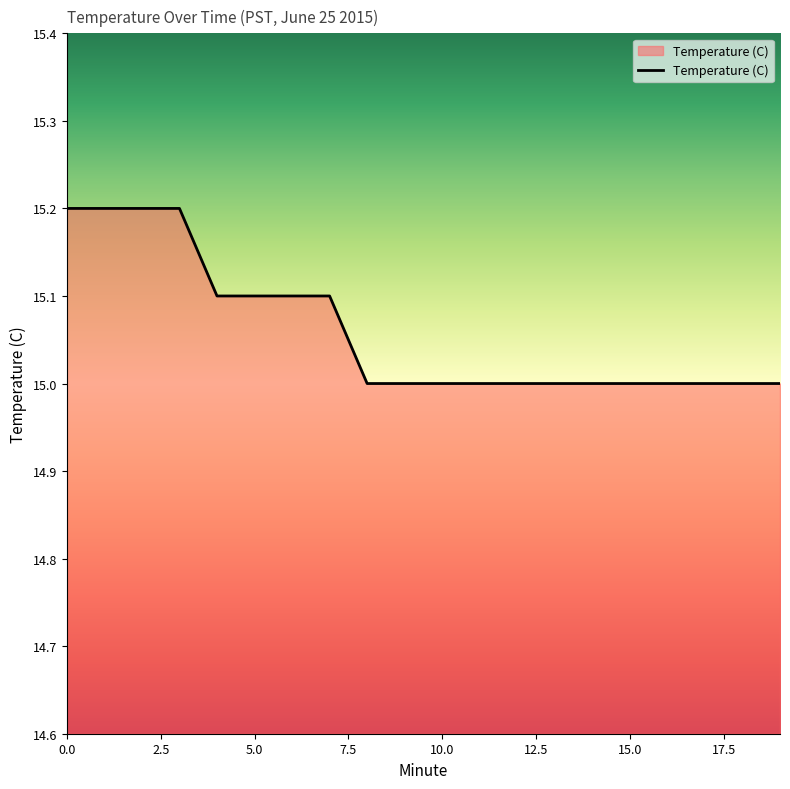

Count the number of categories in the chart.

20